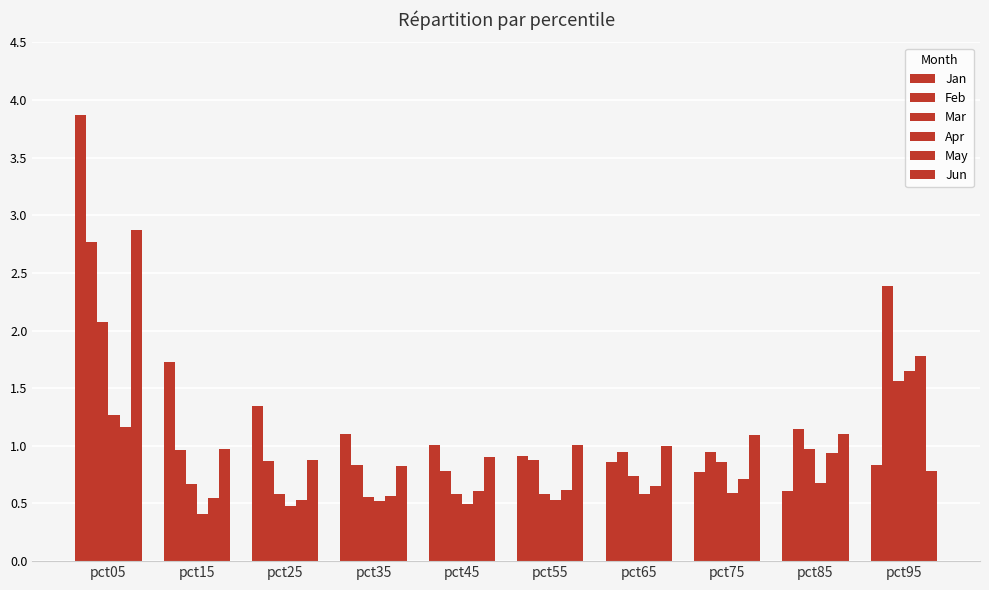

What is the spread (max minus min) of values at pct75?

0.5